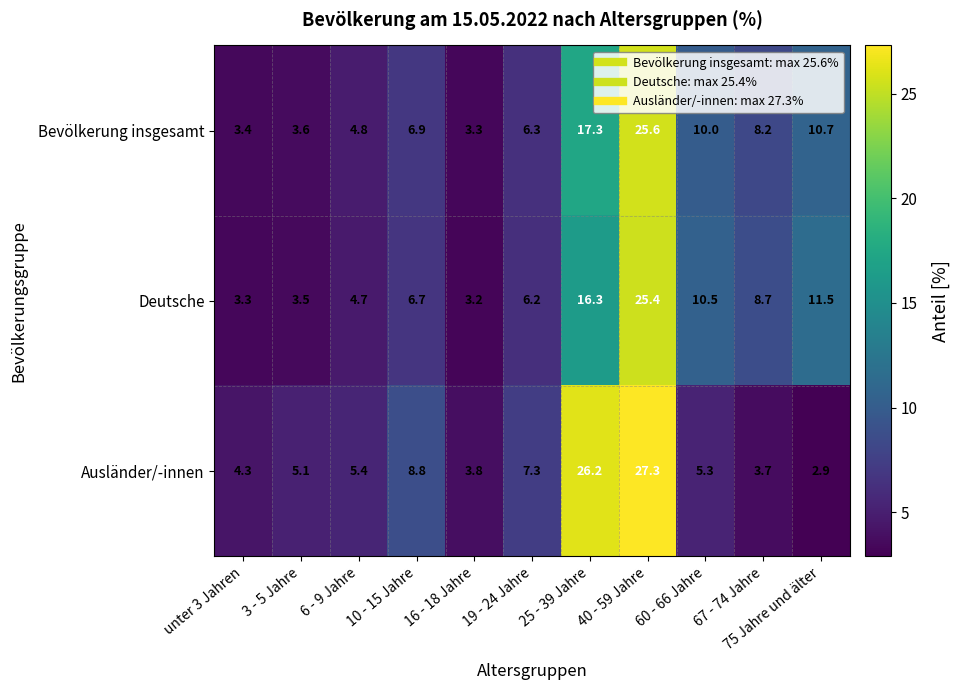

How many distinct data groups are displayed?

3